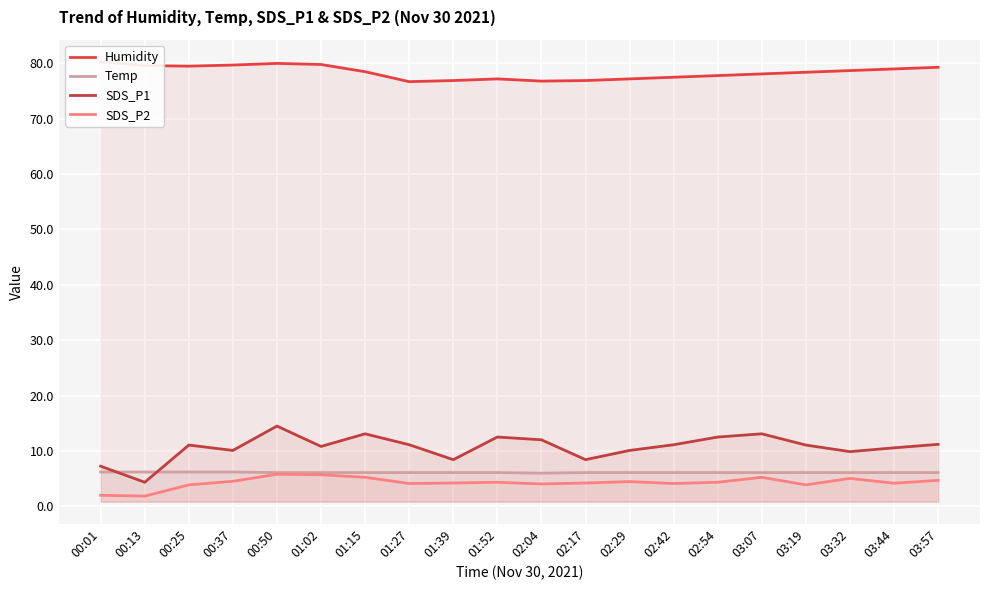

True or false: Temp and SDS_P1 cross at least once.

True